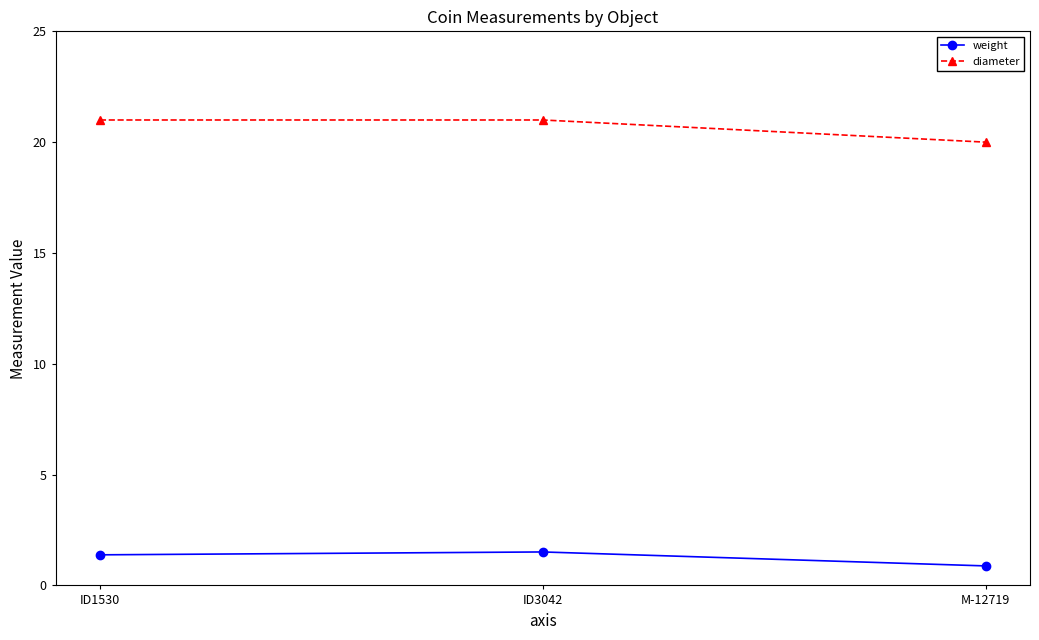

Reading left to right, what are all the values shown in this chart?

weight: 1.4	1.5	0.9
diameter: 21.0	21.0	20.0